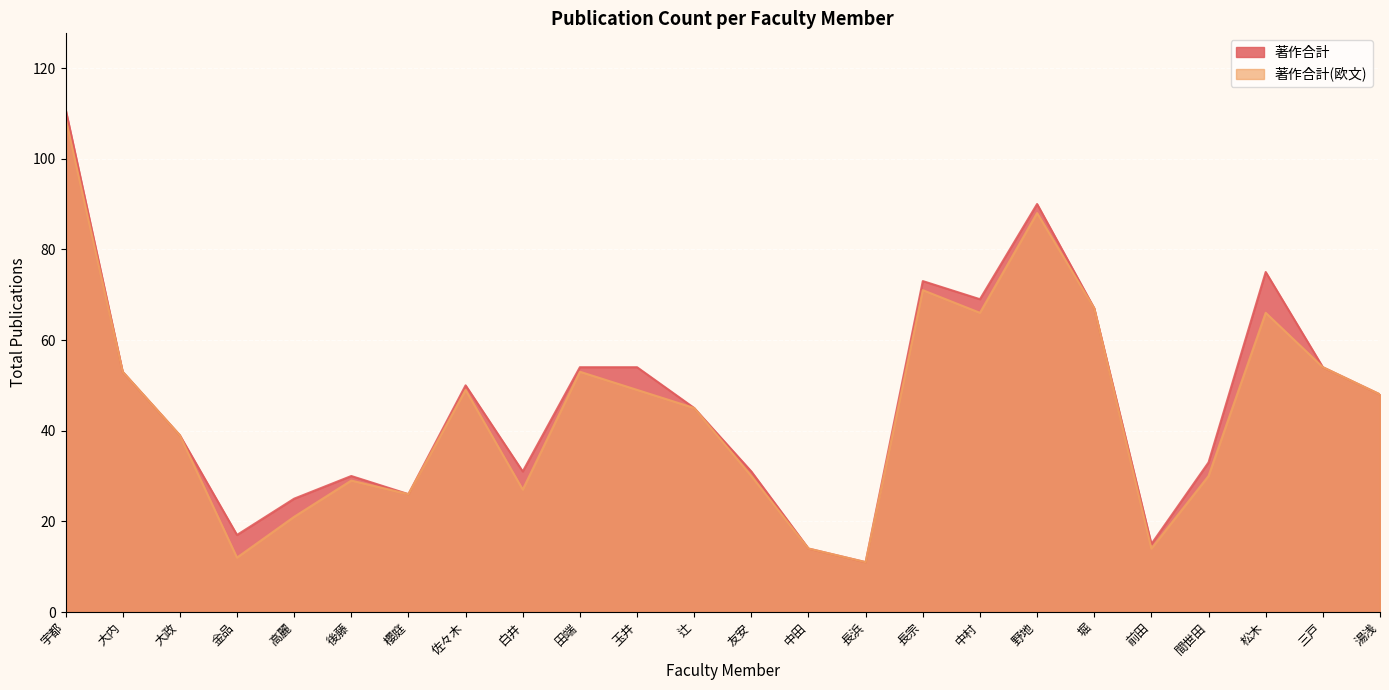

Which category has the lowest value across all series?

長浜